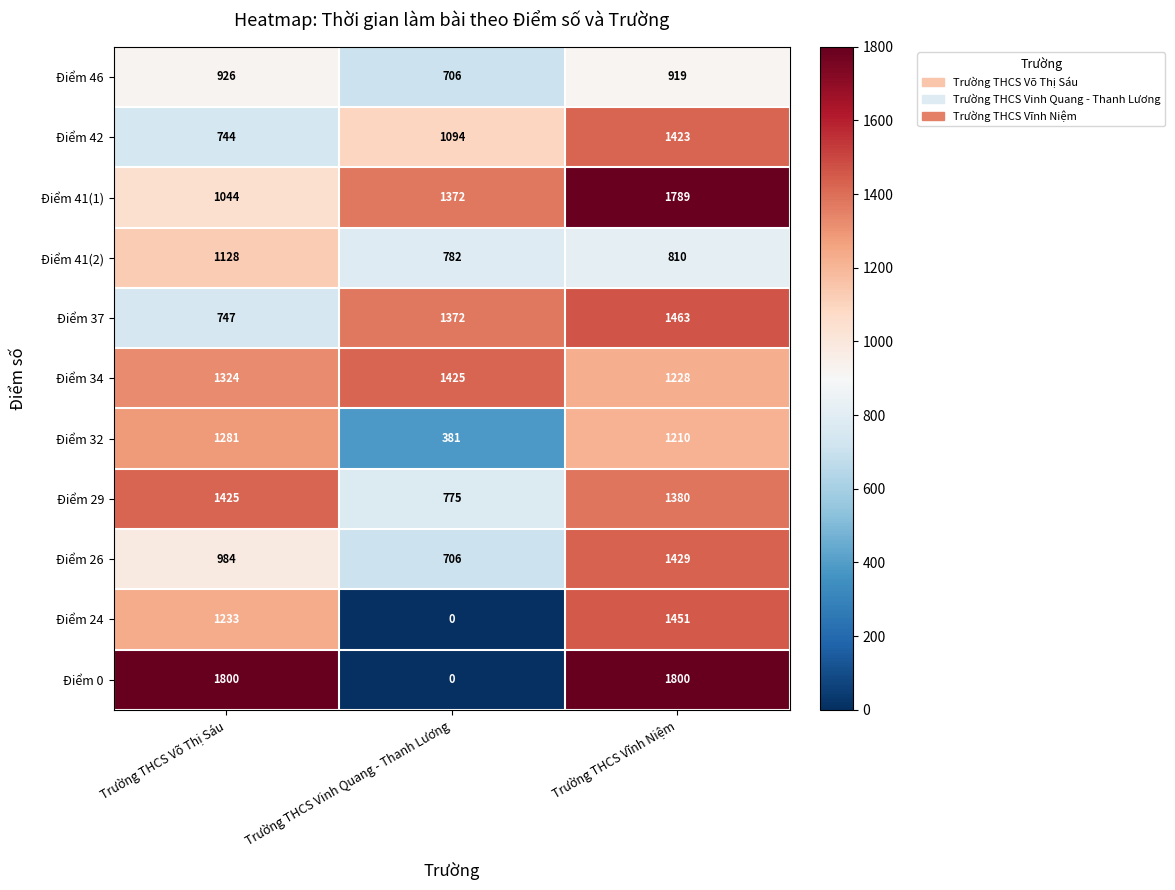

What is the sum of all Điểm 42 values?

3261